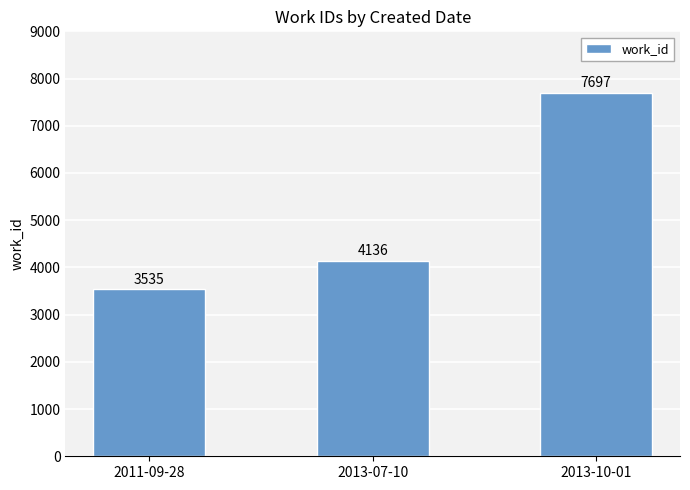

Is it true that the value at 2011-09-28 is 3535?

True